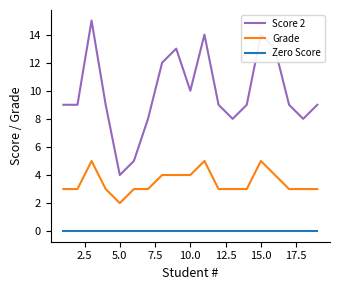

Which series has the largest range (max minus min)?

Score 2